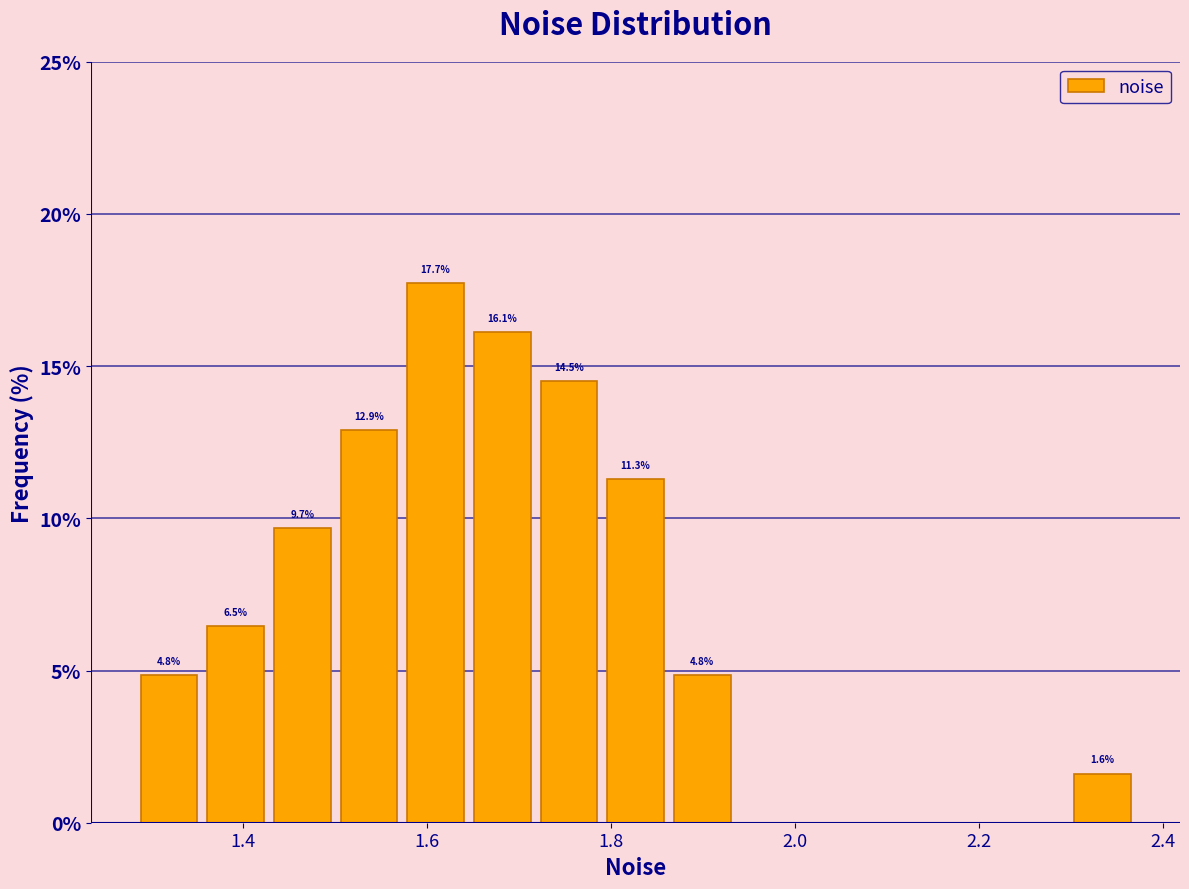

Around what value on the x-axis is the tallest bar? Give the approximate position of its centre, as read against the axis.

1.60